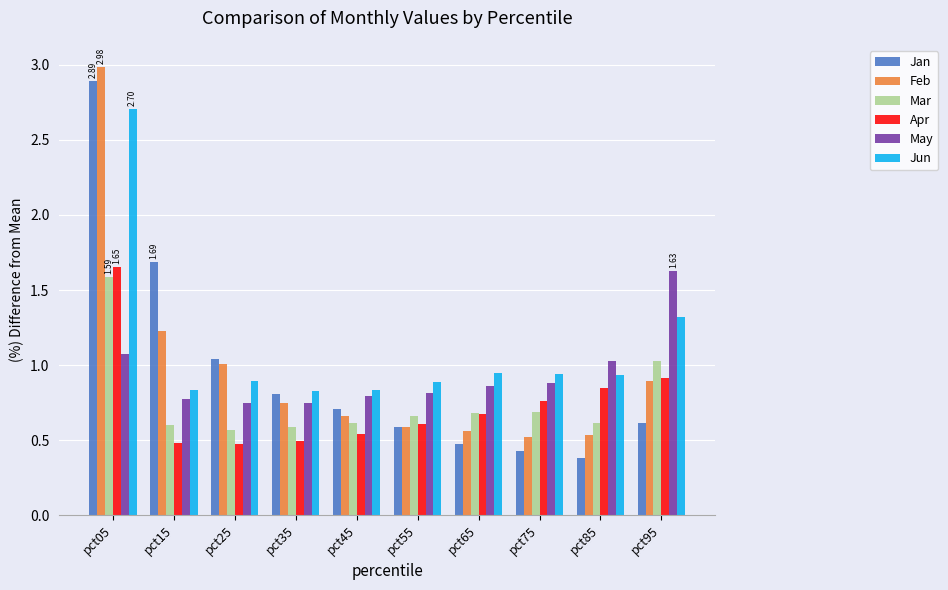

What are all the series names shown in the legend?

Jan, Feb, Mar, Apr, May, Jun